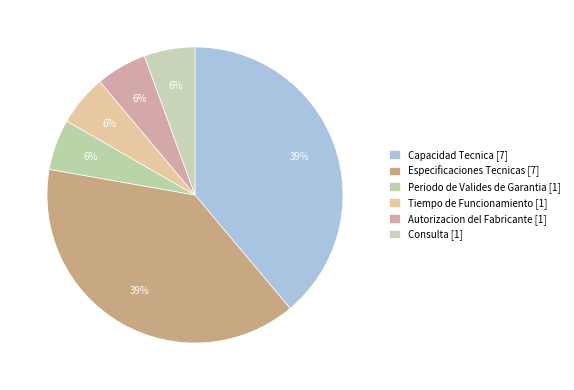

Rank the categories by value from lowest to highest.

Periodo de Valides de Garantia, Tiempo de Funcionamiento, Autorizacion del Fabricante, Consulta, Capacidad Tecnica, Especificaciones Tecnicas